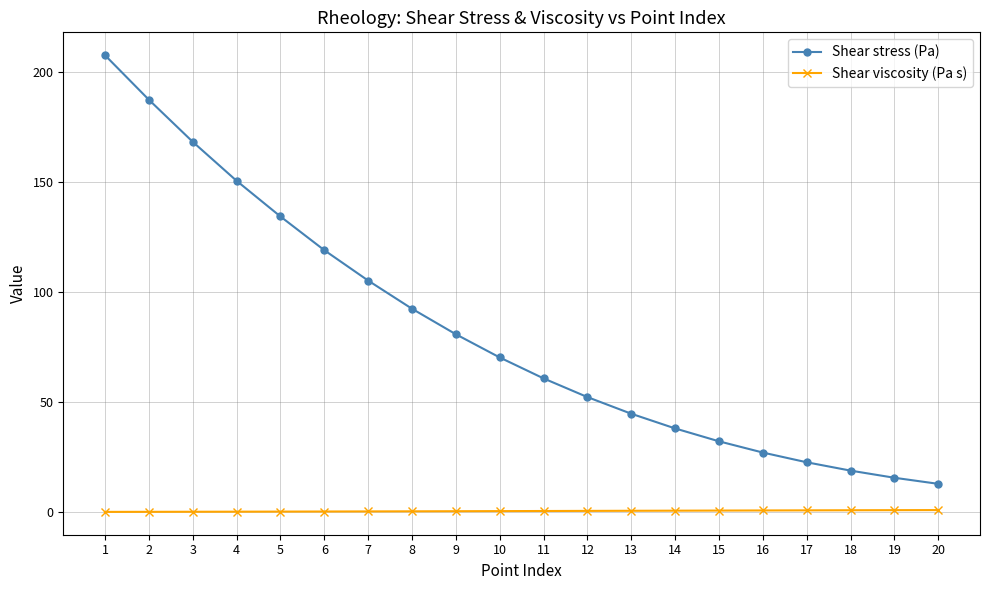

Is the value of Shear viscosity (Pa s) at 14 greater than the value of Shear stress (Pa) at 10?

No